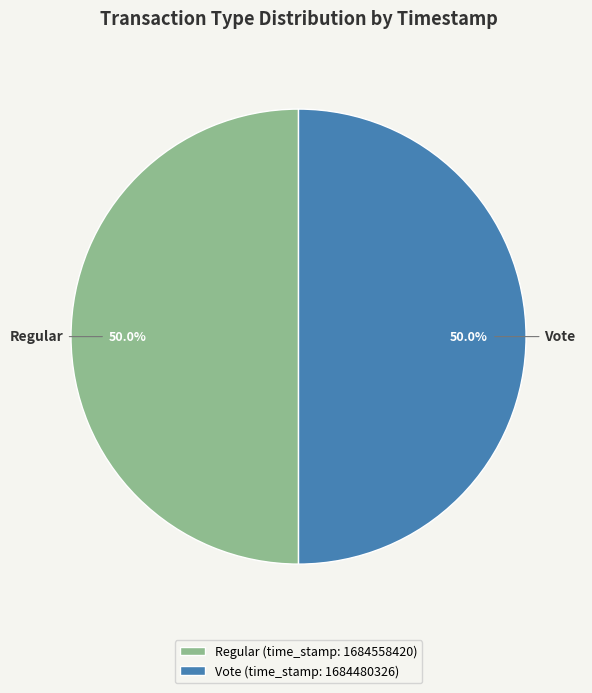

Approximately how many times larger is the value at Regular (time_stamp: 1684558420) compared to Vote (time_stamp: 1684480326)?

1.0